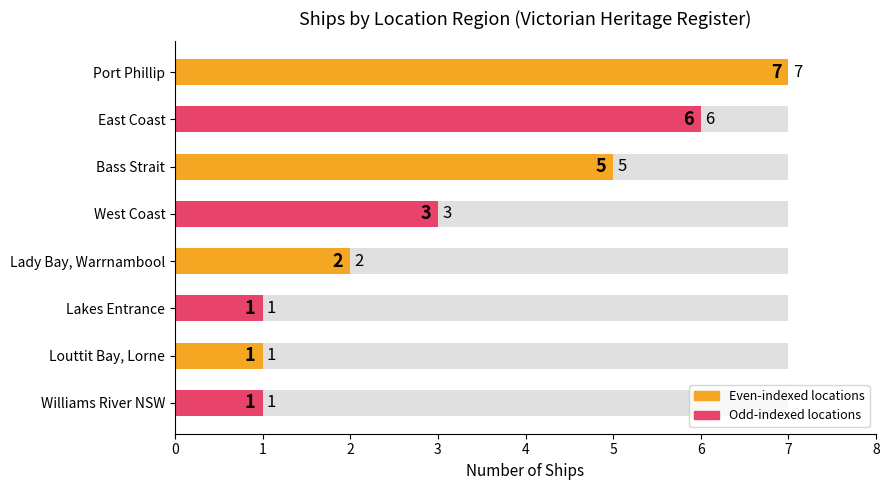

What is the minimum value shown in the chart?

1